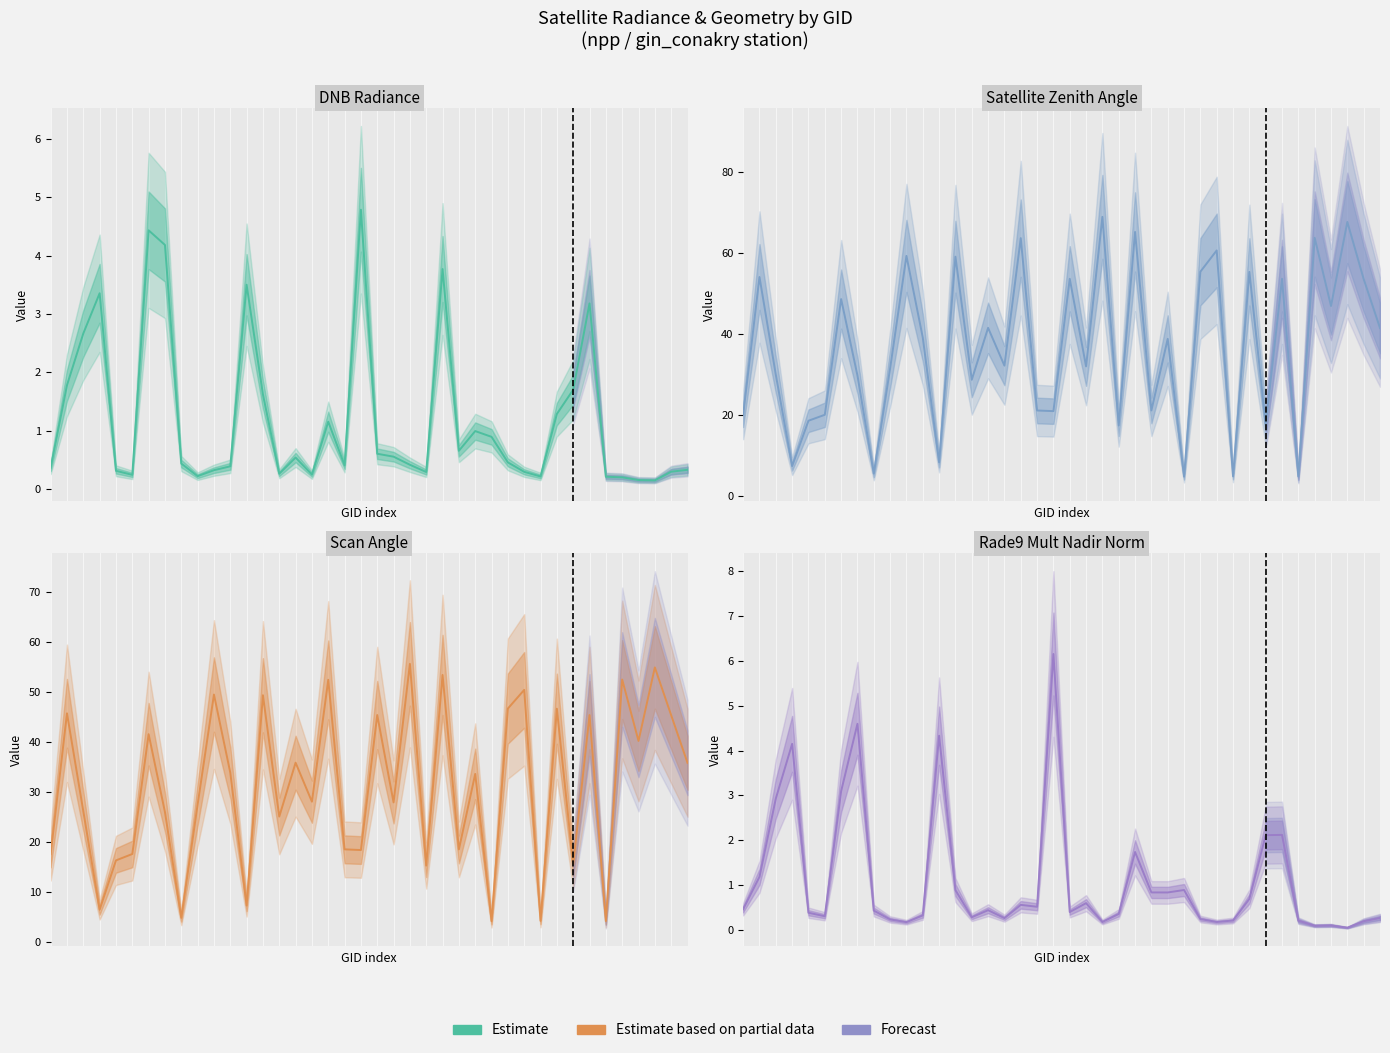

Is it true that DNB Radiance equals 0.4 at 8?

True